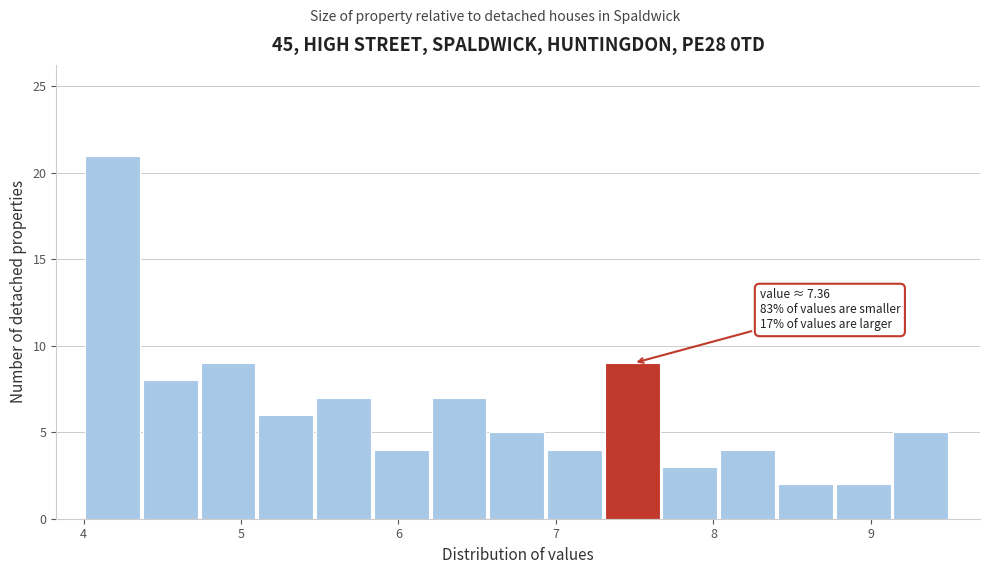

Around what value on the x-axis is the tallest bar? Give the approximate position of its centre, as read against the axis.

4.2